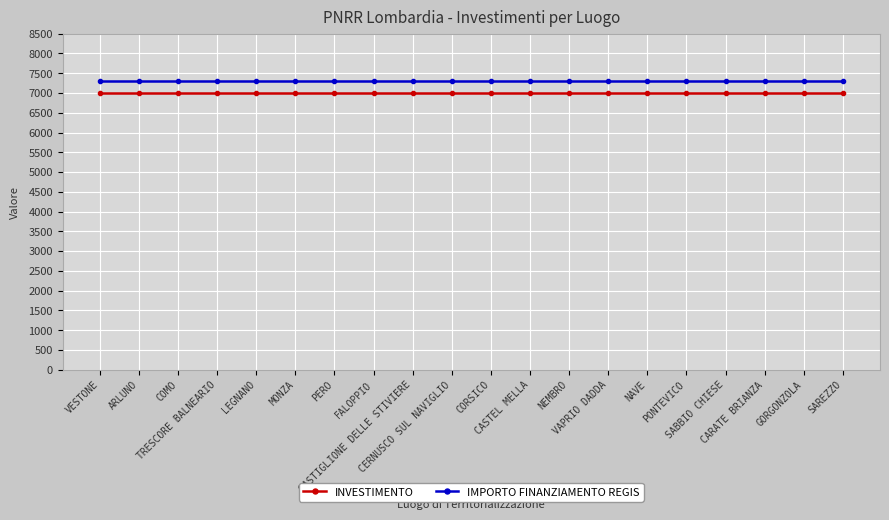

Is it true that IMPORTO FINANZIAMENTO REGIS equals 10902 at GORGONZOLA?

False